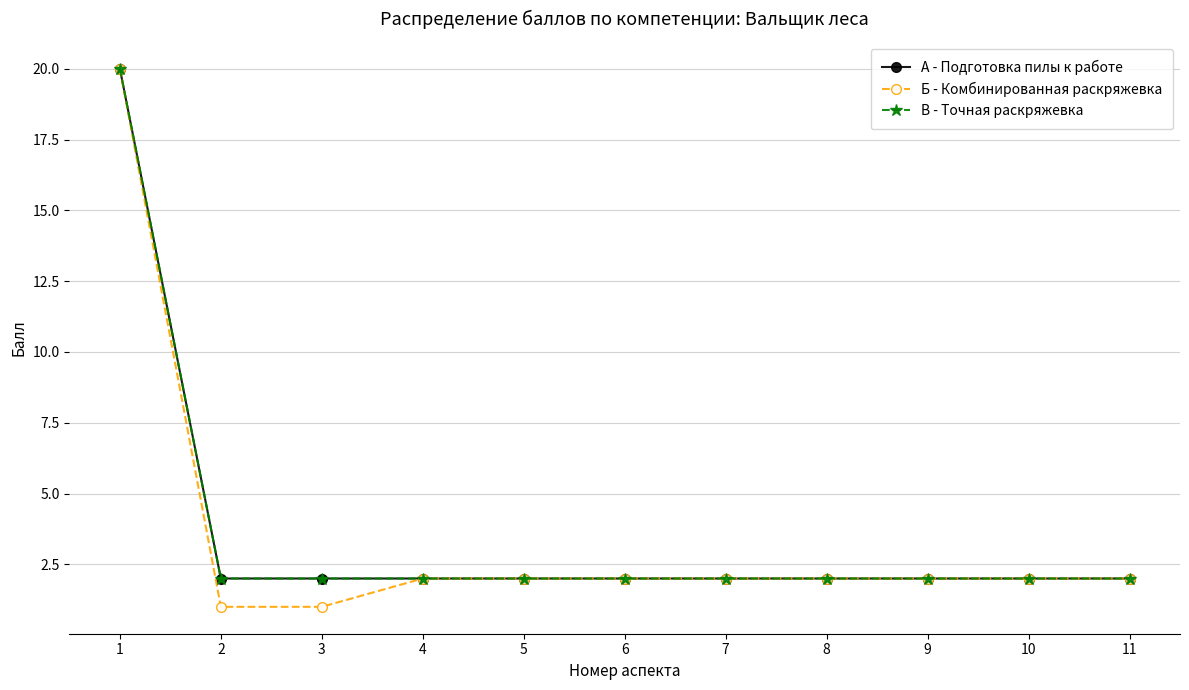

What is the minimum value for В - Точная раскряжевка?

2